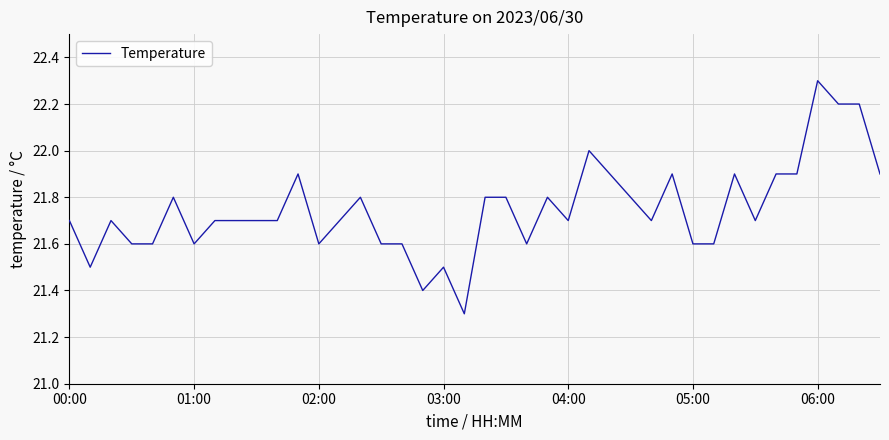

What is the smallest value displayed?

21.3